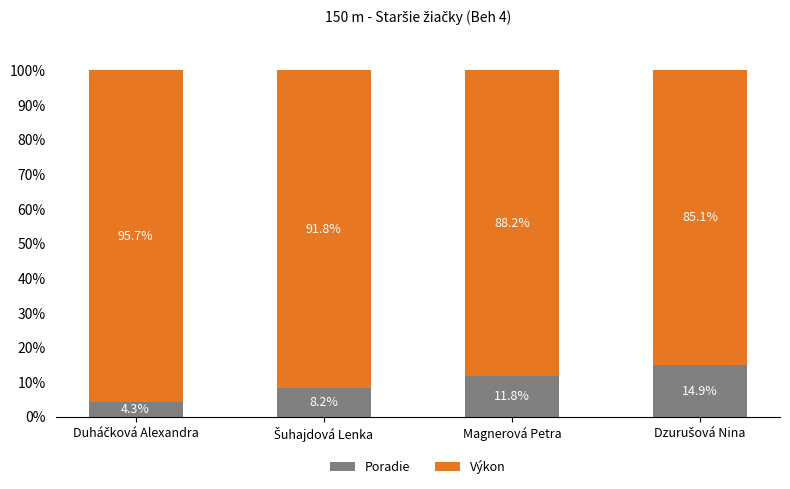

What is the sum of all Poradie values?

39.2